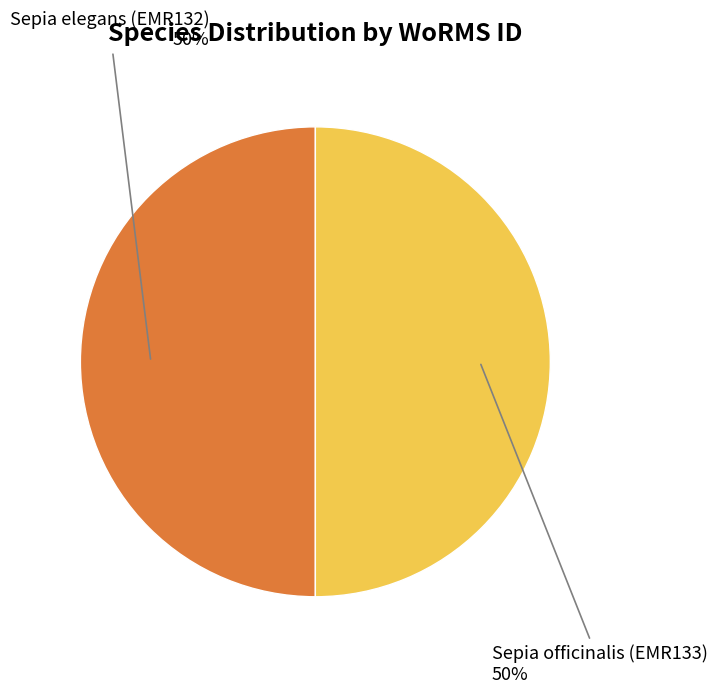

To the nearest percent, what is the combined percentage of Sepia officinalis (EMR133) and Sepia elegans (EMR132)?

100%